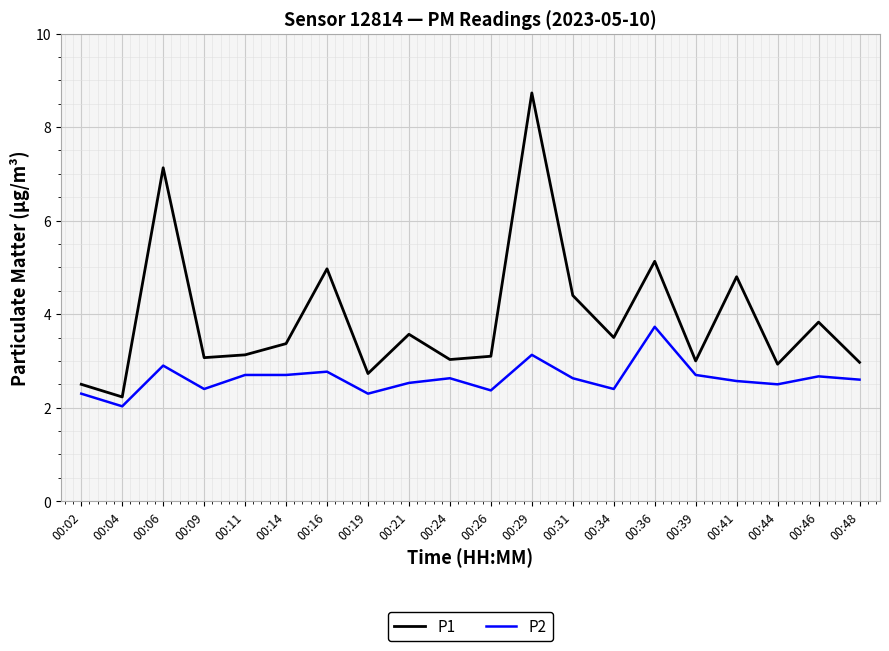

Rank the series by their average value, from lowest to highest.

P2, P1